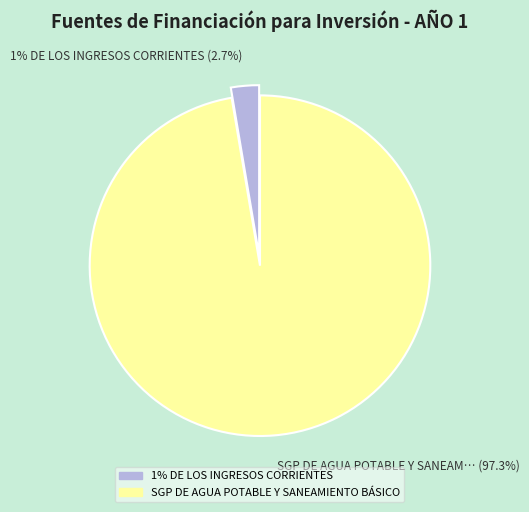

To the nearest percent, what percentage of the pie is SGP DE AGUA POTABLE Y SANEAMIENTO BÁSICO?

97%